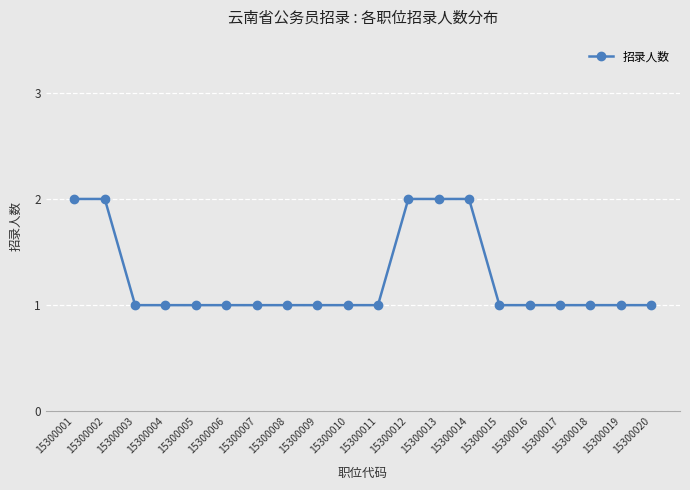

Is it true that the value at 15300005 is 1?

True